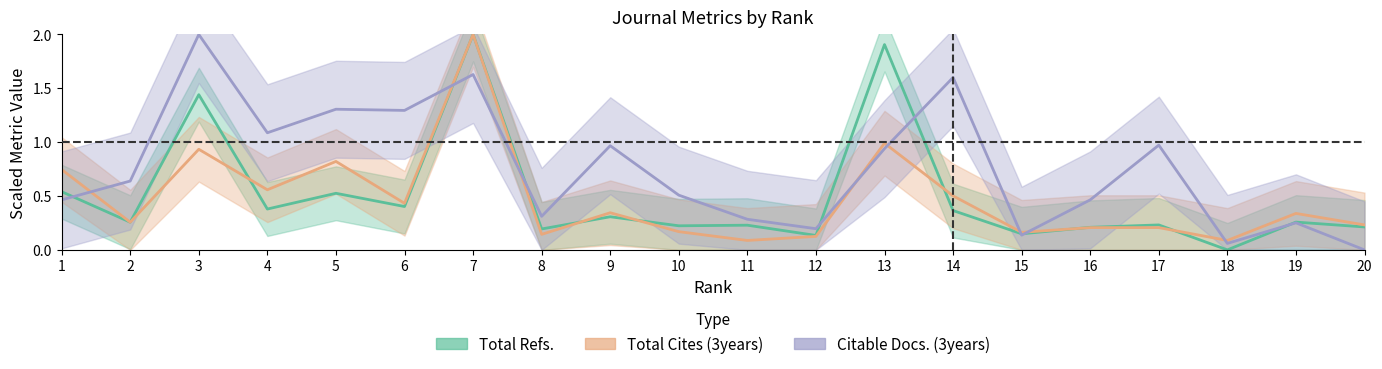

Which category has the highest value in the Total Cites (3years) series?

7